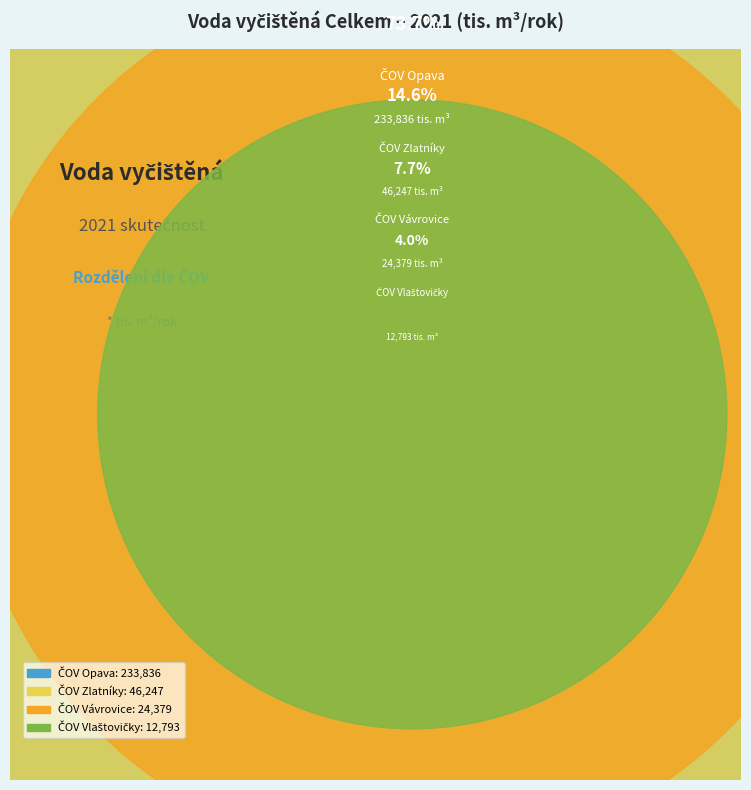

Which has a higher value, Voda vyčištěná (vlastní ČOV Zlatníky) or Voda vyčištěná (jiná ČOV Opava)?

Voda vyčištěná (jiná ČOV Opava)